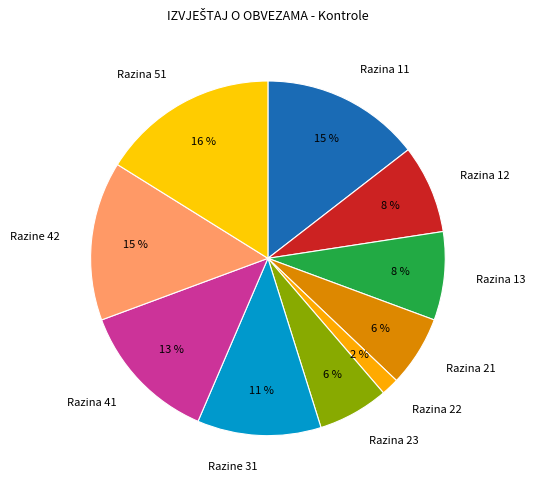

Does Razina 11 represent more than half of the total?

No